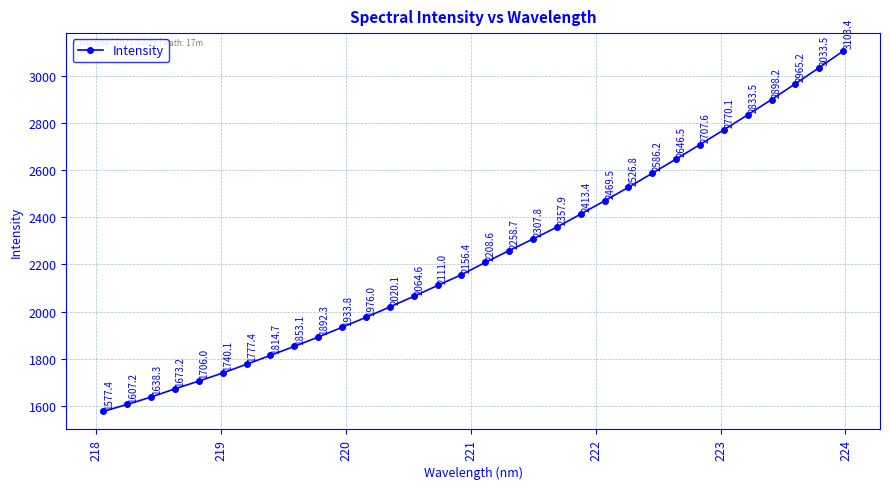

Count the number of categories in the chart.

32